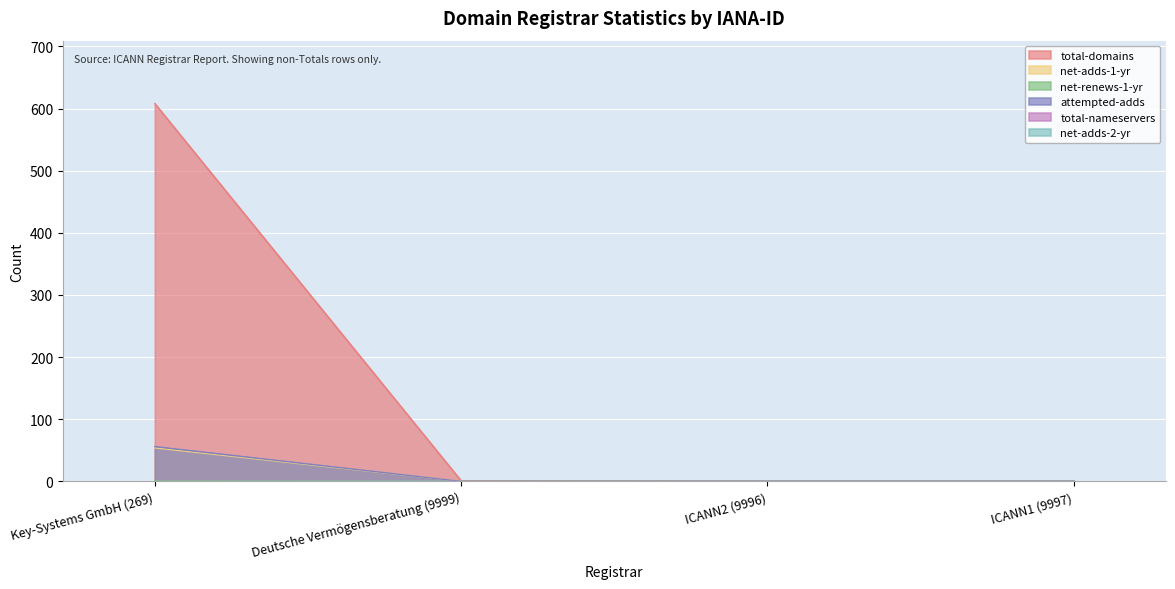

How many data points in total-domains are less than 1?

2